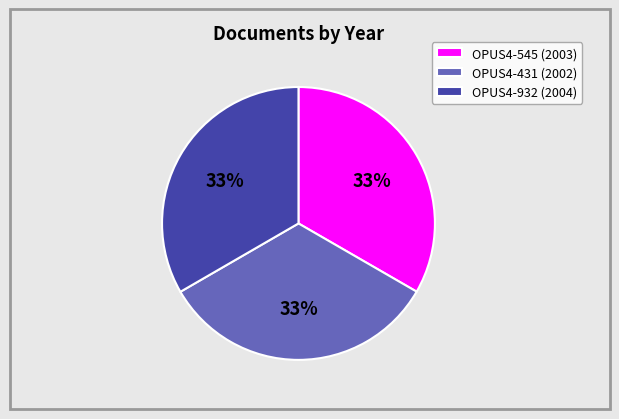

Approximately how many times larger is the value at OPUS4-545 (2003) compared to OPUS4-431 (2002)?

1.0